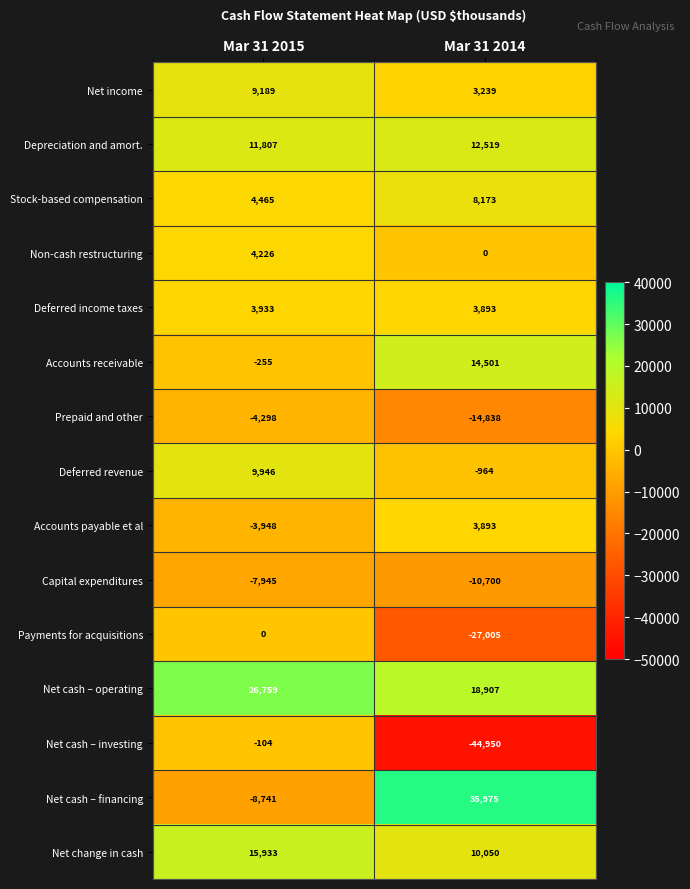

Is it true that Net cash – financing equals -15724 at Mar 31 2015?

False